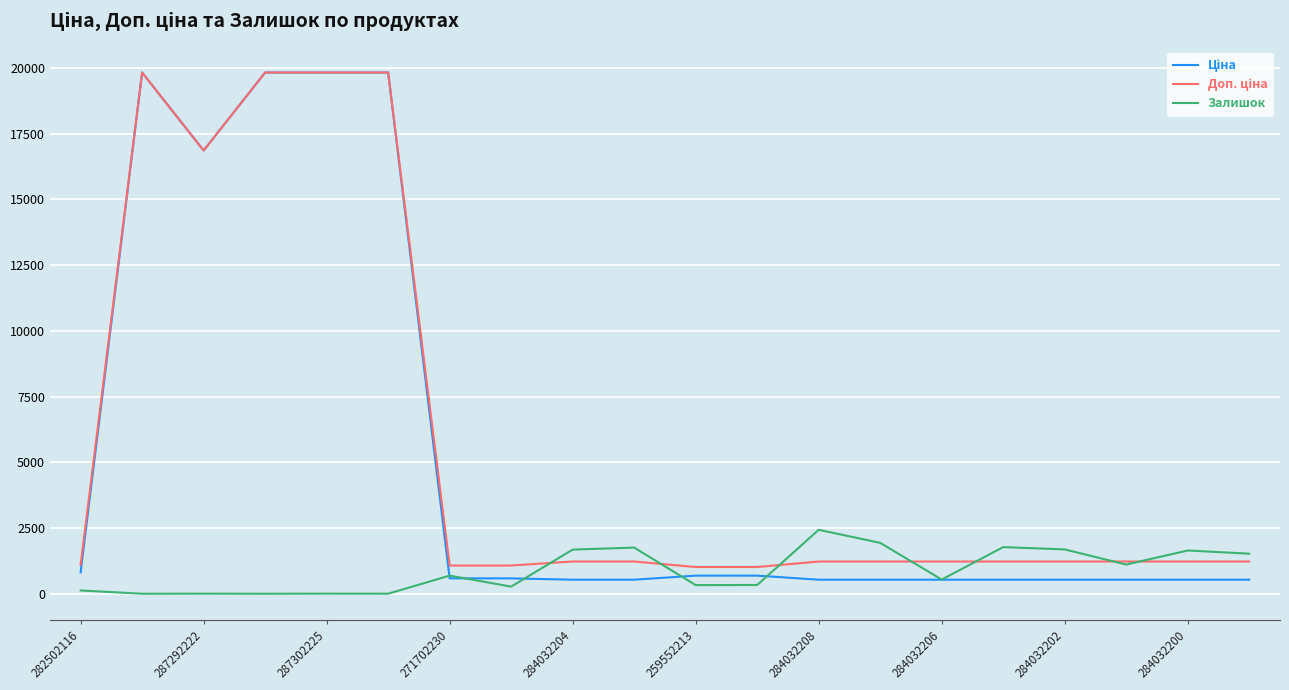

How many values in the Залишок series are below 690?

10